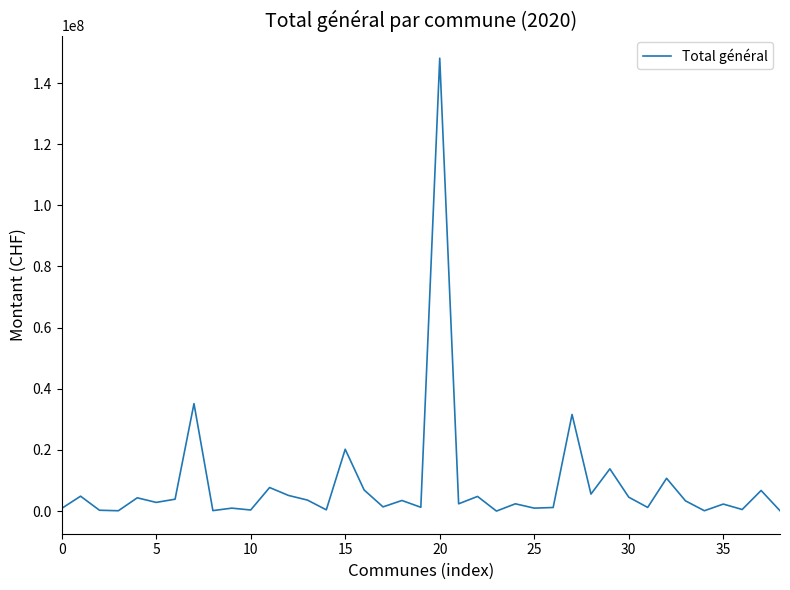

What is the difference between the maximum and minimum values?

148095645.9